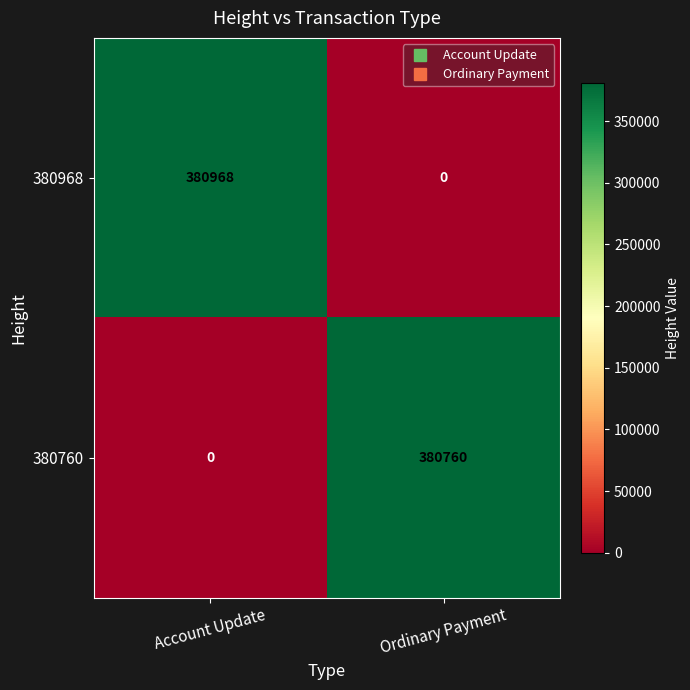

What is the difference between the 380968 values at Ordinary Payment and Account Update?

380968